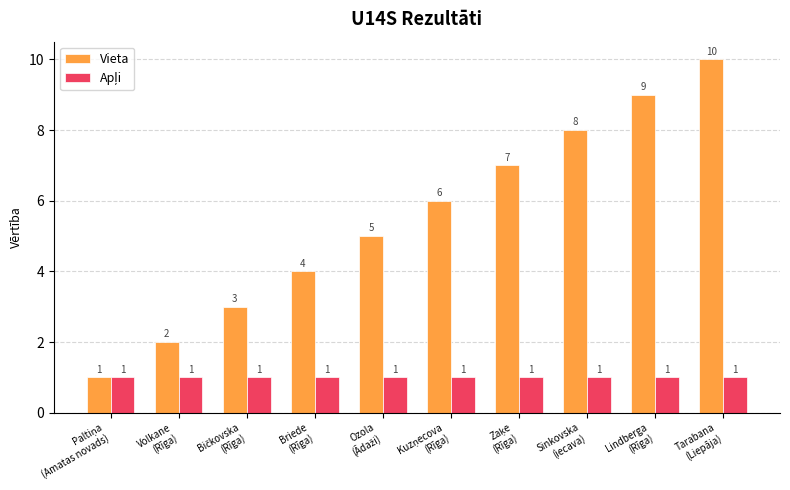

Which series has the largest range (max minus min)?

Vieta